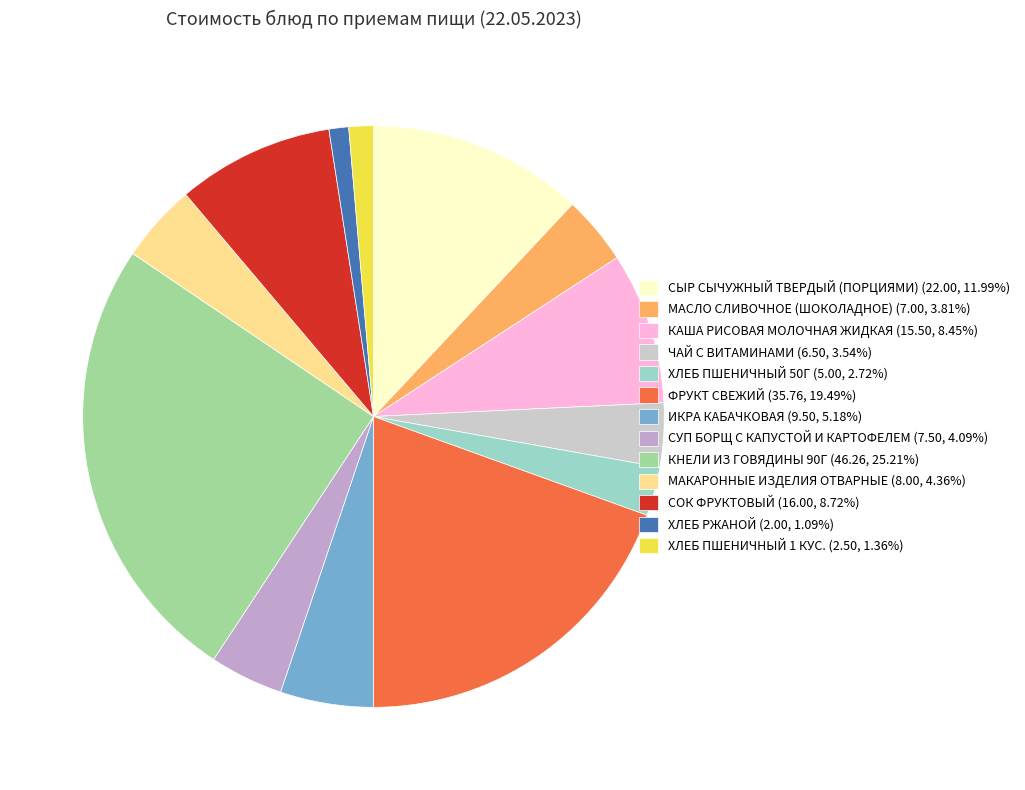

Does any single category account for the majority?

No